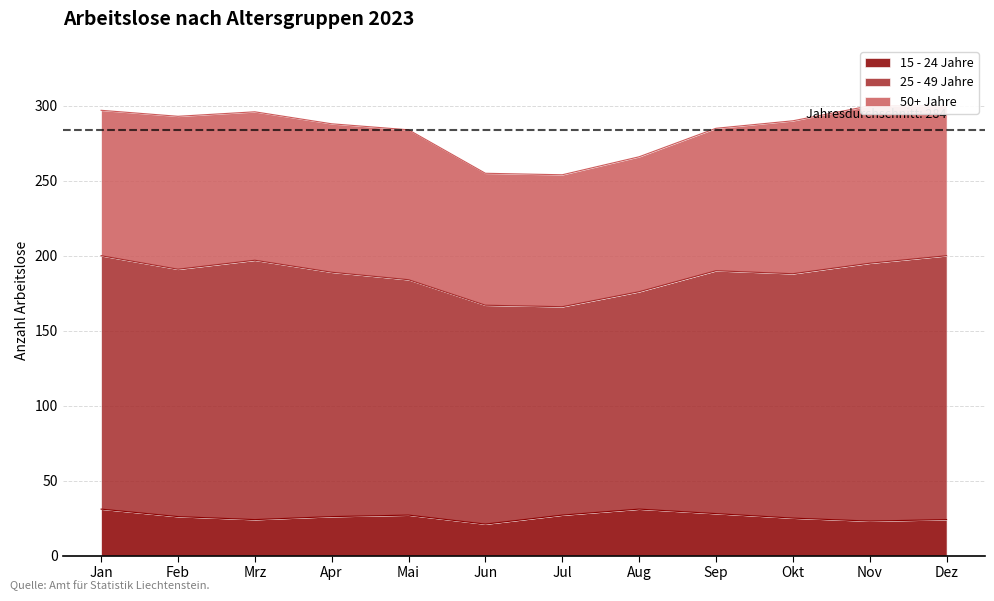

What is the difference between the second highest and second lowest values in the 50+ Jahre series?

14